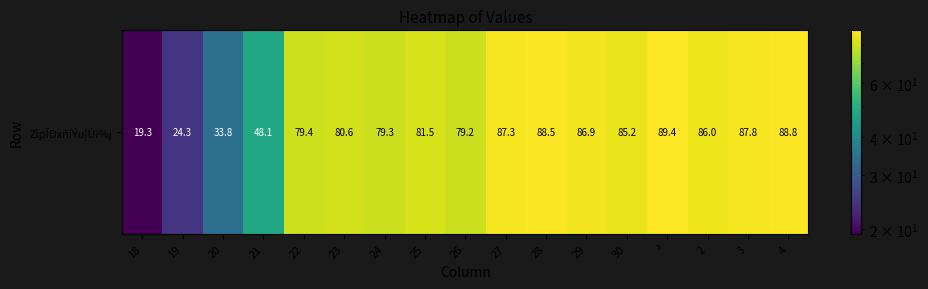

How many data points are above 81?

9